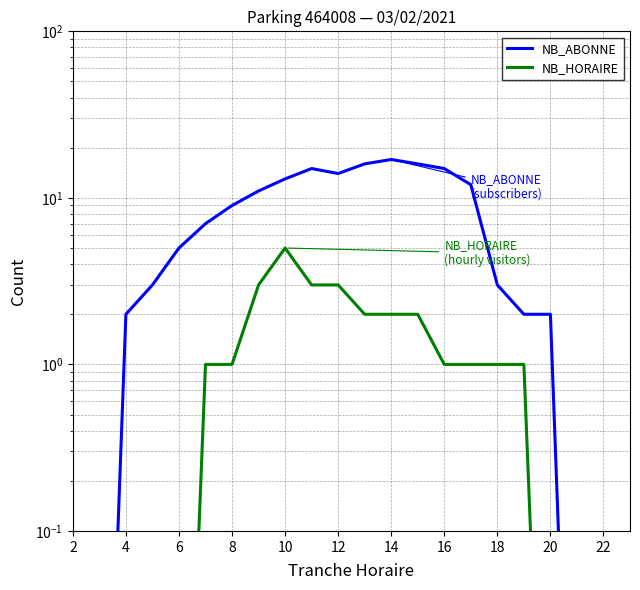

What is the maximum value for NB_HORAIRE?

5.0